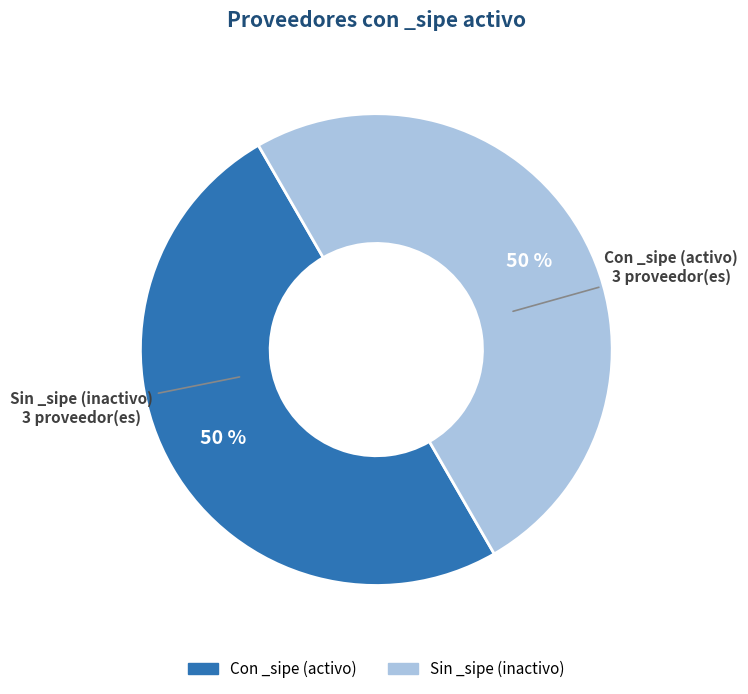

To the nearest percent, what is the average slice percentage?

50%